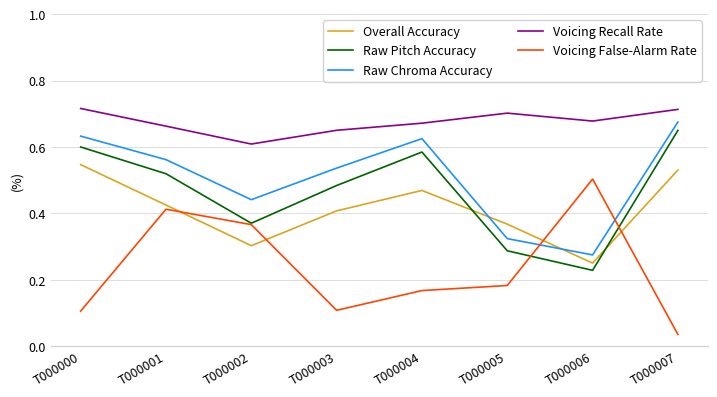

Which series changed the most between T000000 and T000001?

Voicing False-Alarm Rate